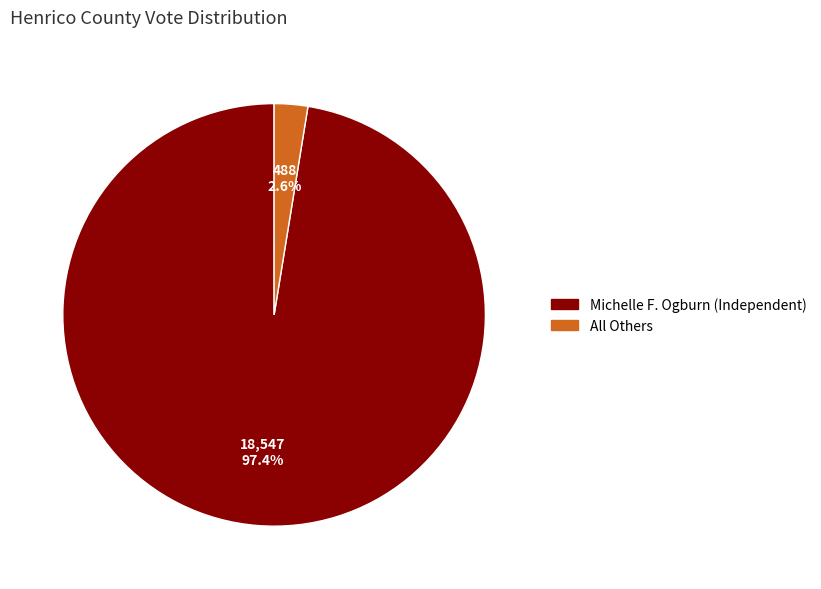

Does Michelle F. Ogburn (Independent) represent more than half of the total?

Yes